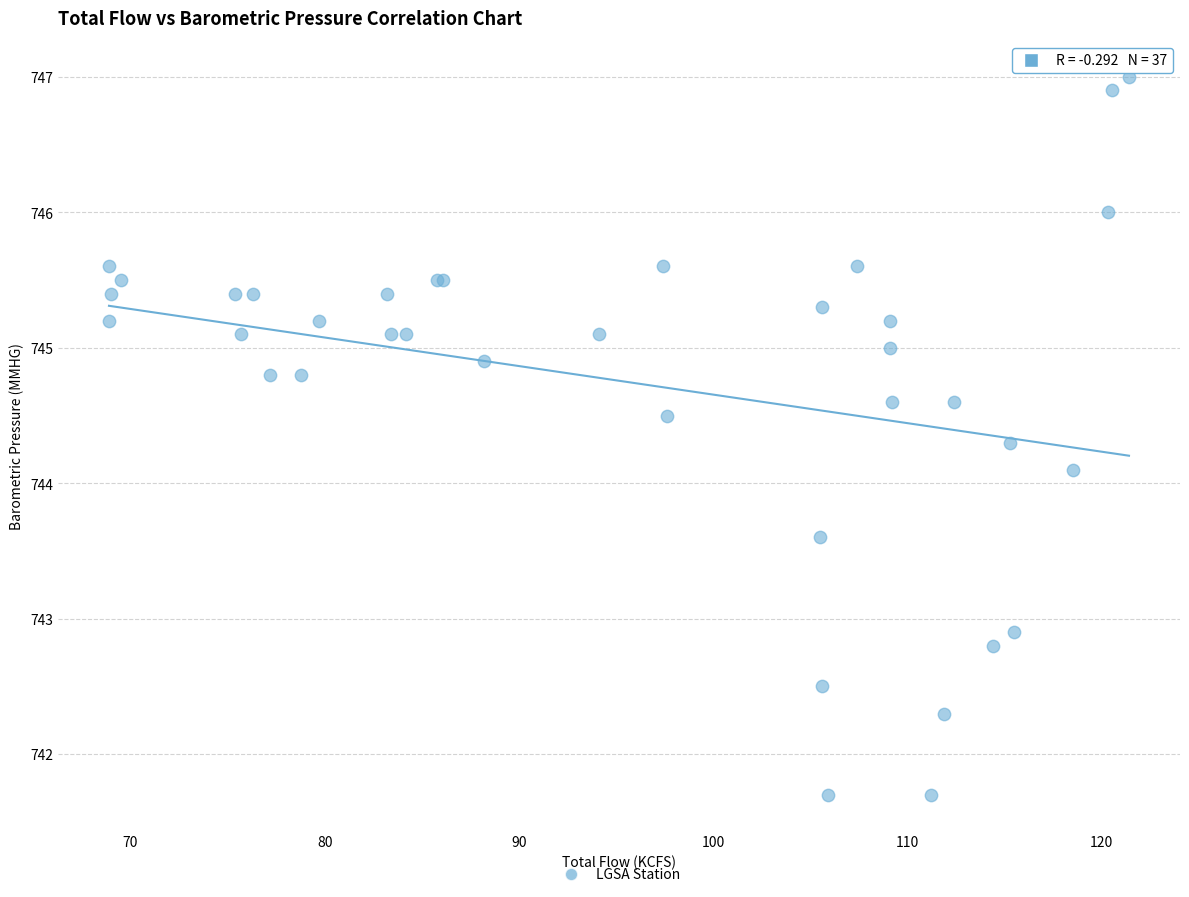

What Y value in the scatter plot is closest to 744?

744.1